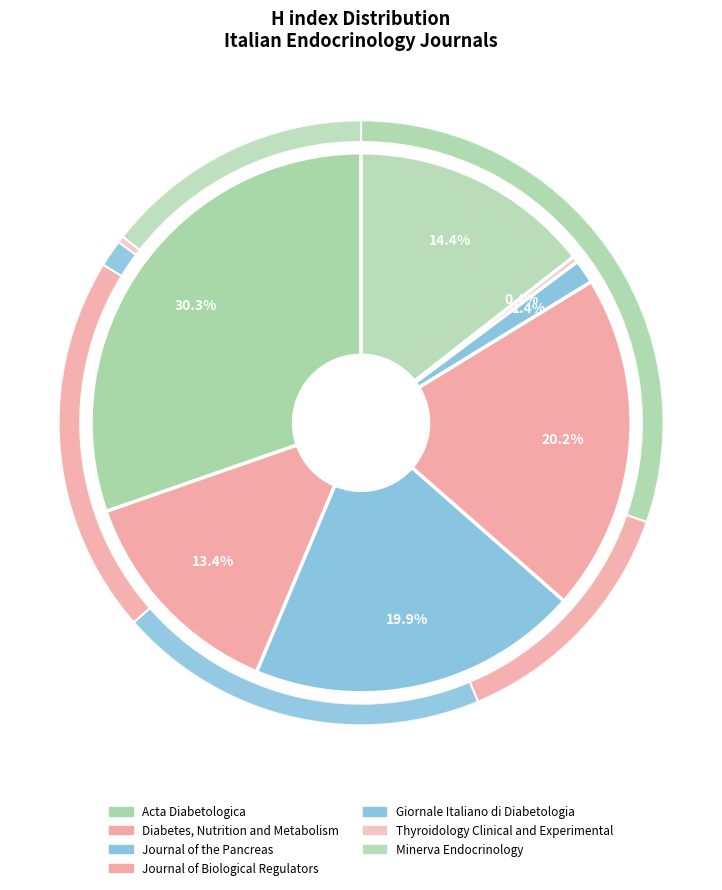

To the nearest percent, what percentage of the pie is Journal of Biological Regulators?

20%